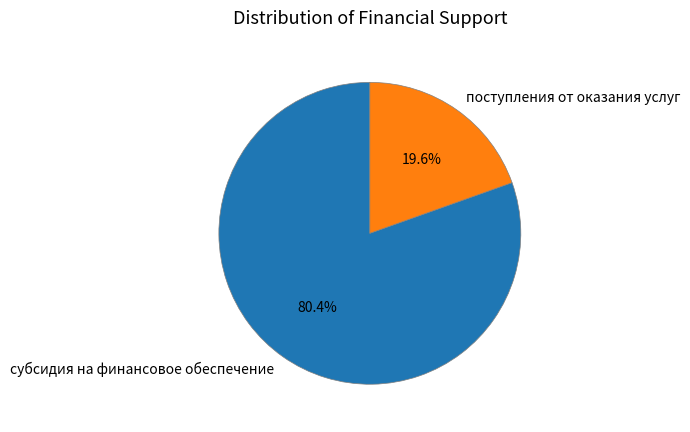

How many segments does this pie chart have?

2